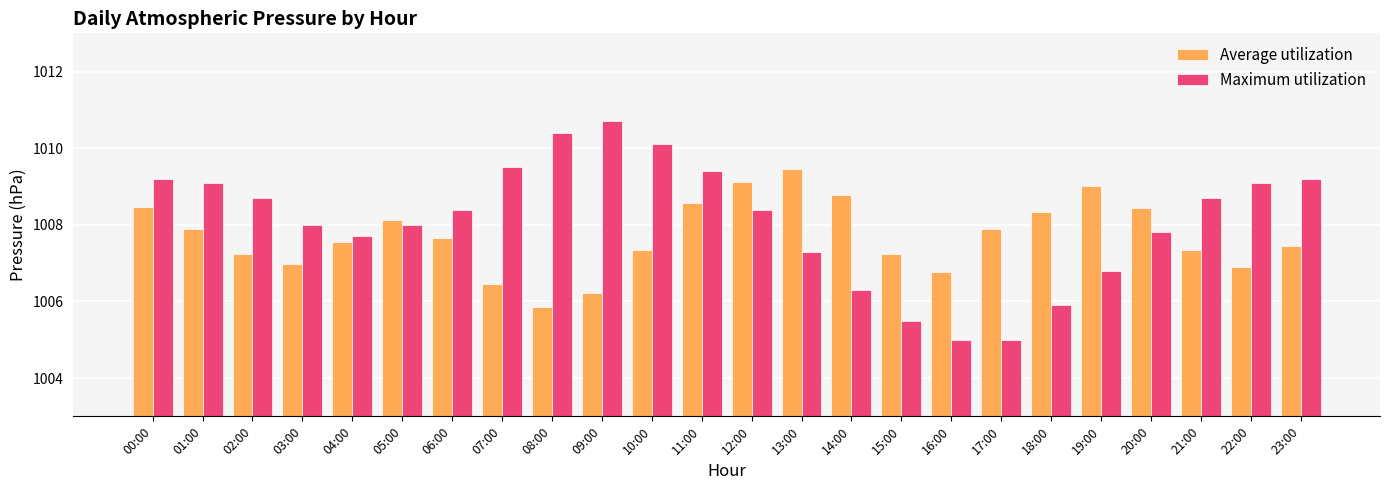

What is the difference between the second highest and second lowest values in the Maximum utilization series?

5.4